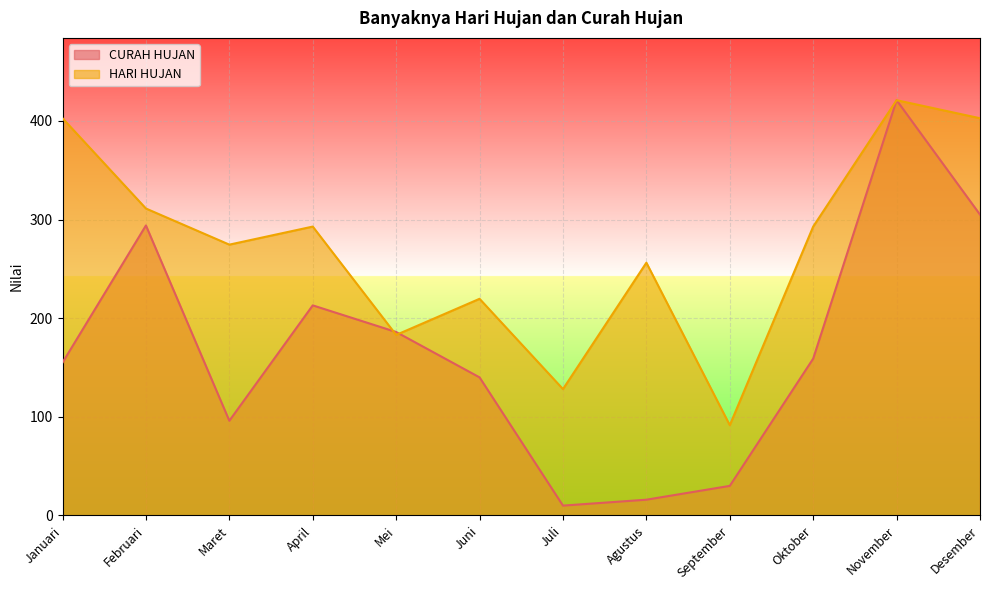

At which label does HARI HUJAN reach its peak?

November